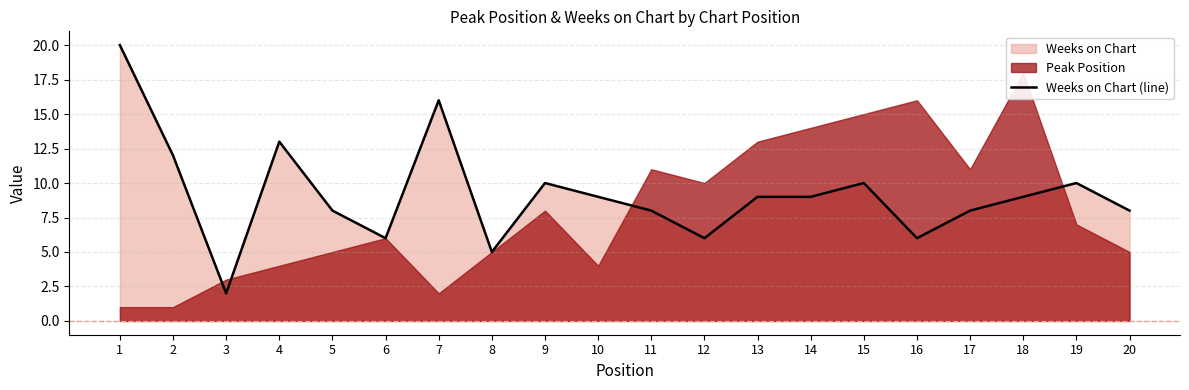

Does the chart display data point markers on the line(s)?

No